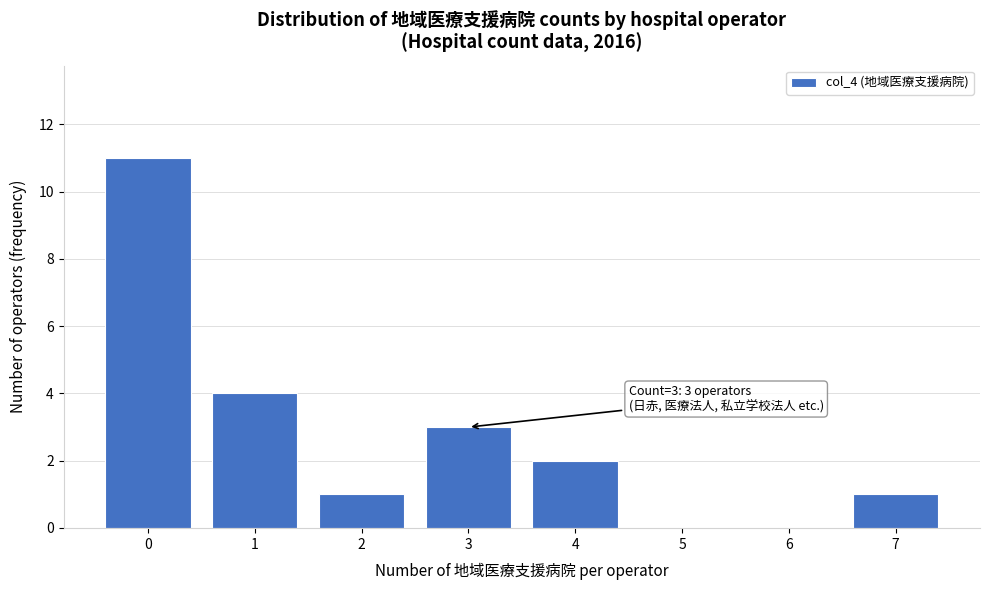

Reading left to right, list all the values displayed in this chart.

0=11	1=4	2=1	3=3	4=2	5=0	6=0	7=1